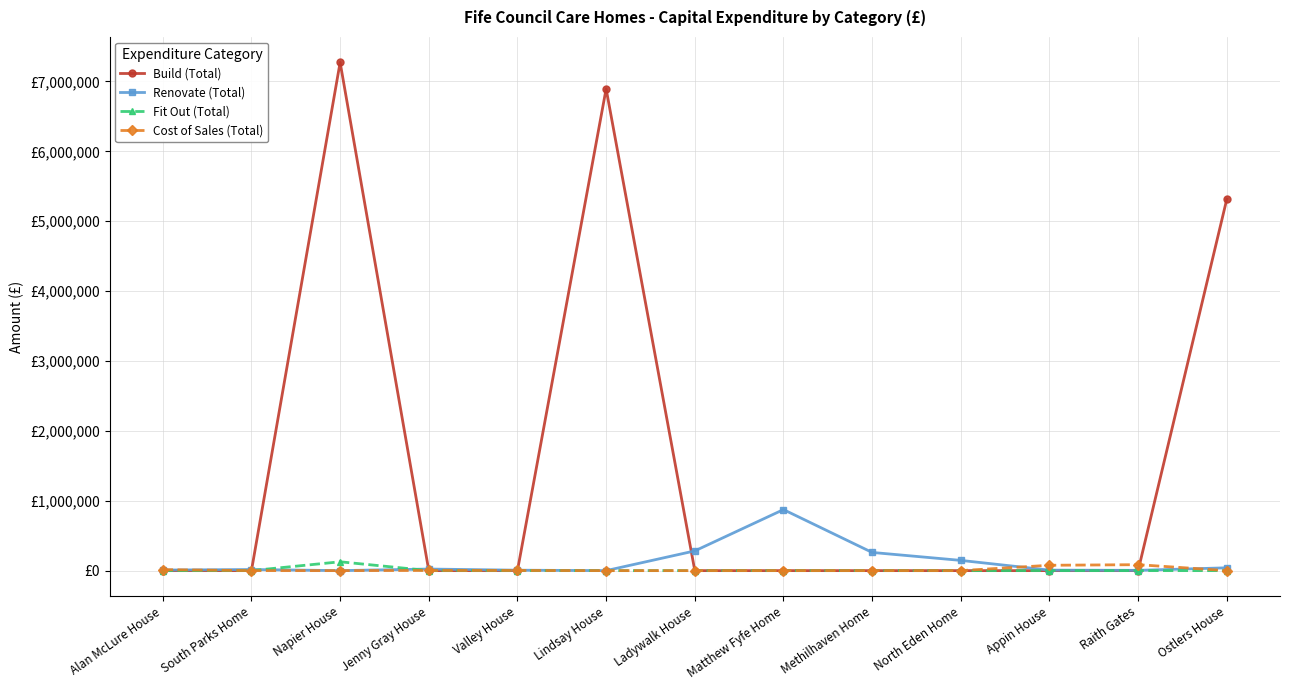

What are all the series names shown in the legend?

Build (Total), Renovate (Total), Fit Out (Total), Cost of Sales (Total)